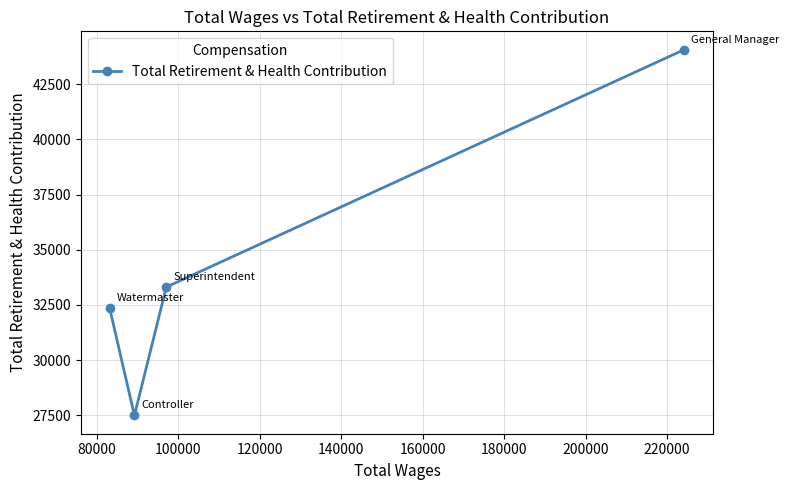

What is the sum of all values?

137235